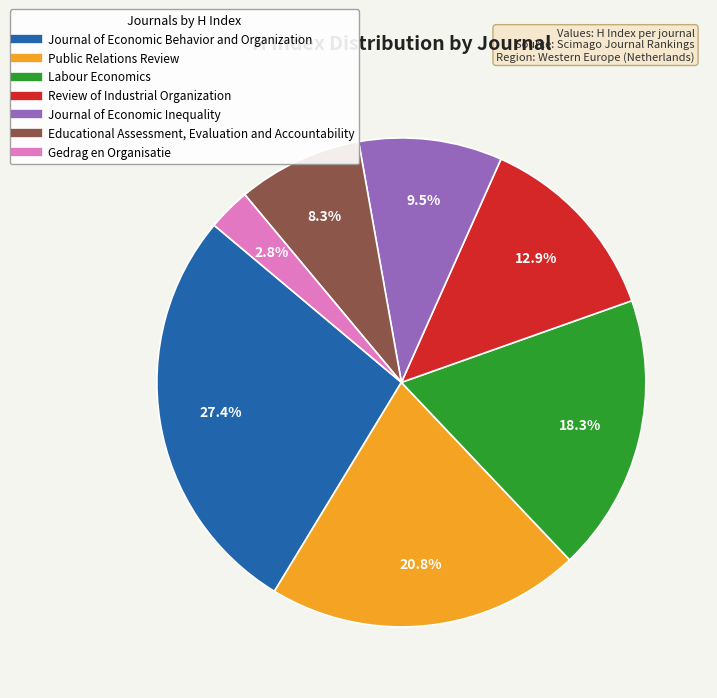

Rank the categories by value from highest to lowest.

Journal of Economic Behavior and Organization, Public Relations Review, Labour Economics, Review of Industrial Organization, Journal of Economic Inequality, Educational Assessment, Evaluation and Accountability, Gedrag en Organisatie